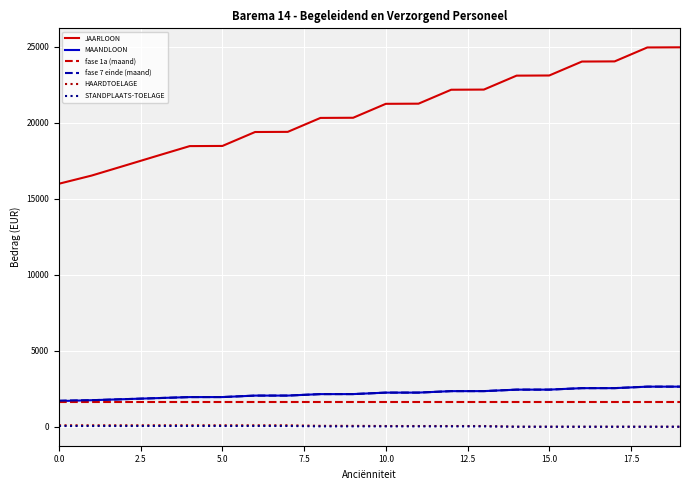

Which series has the widest spread of values?

JAARLOON